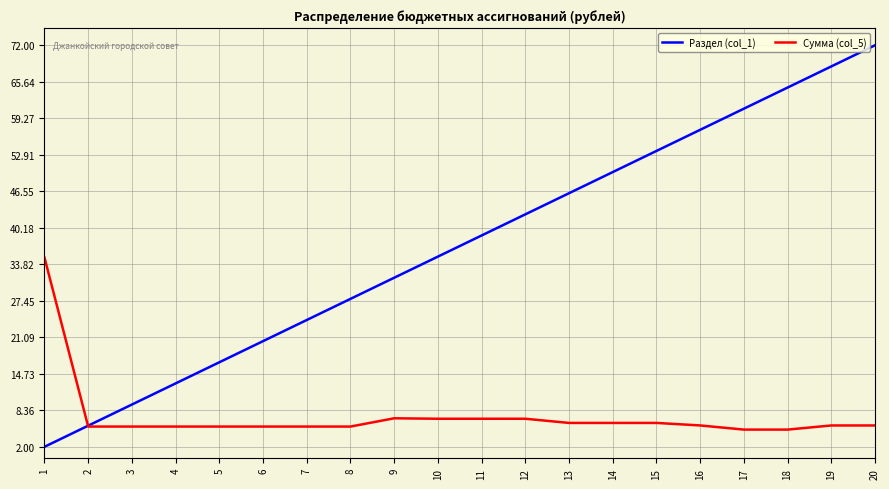

What is the maximum value shown in the chart?

72.0